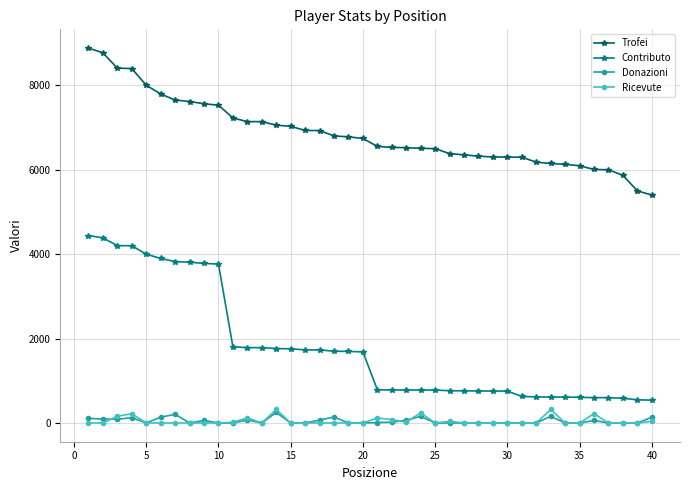

True or false: Ricevute and Trofei intersect in this chart.

False